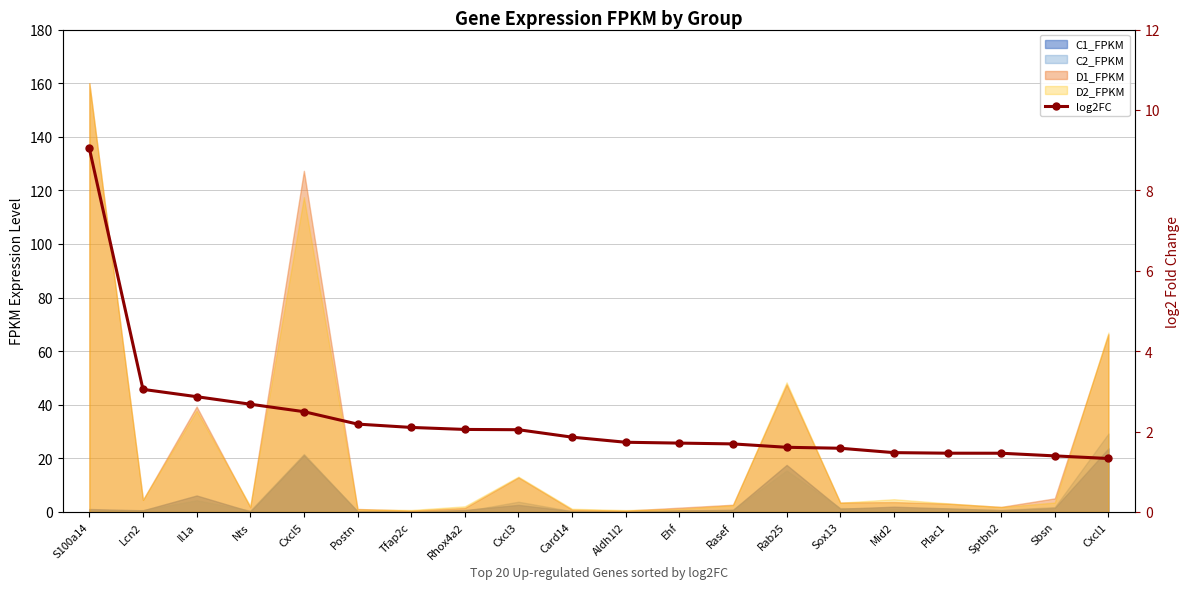

What is the minimum value shown in the chart?

1.3